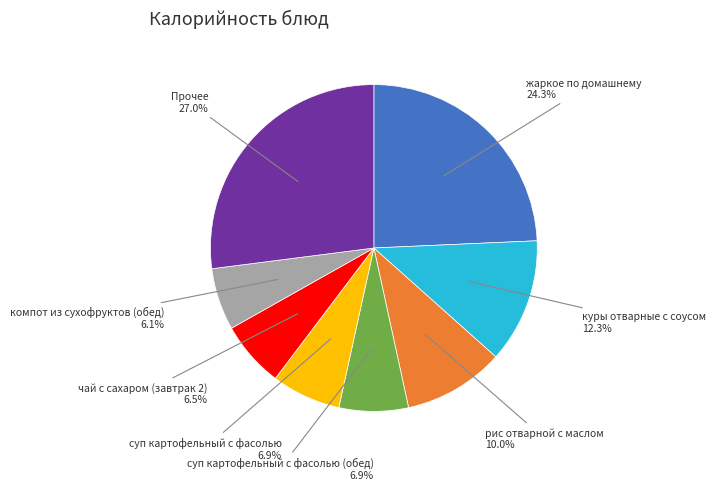

To the nearest percent, what is the difference between the largest and smallest slice percentages?

21%